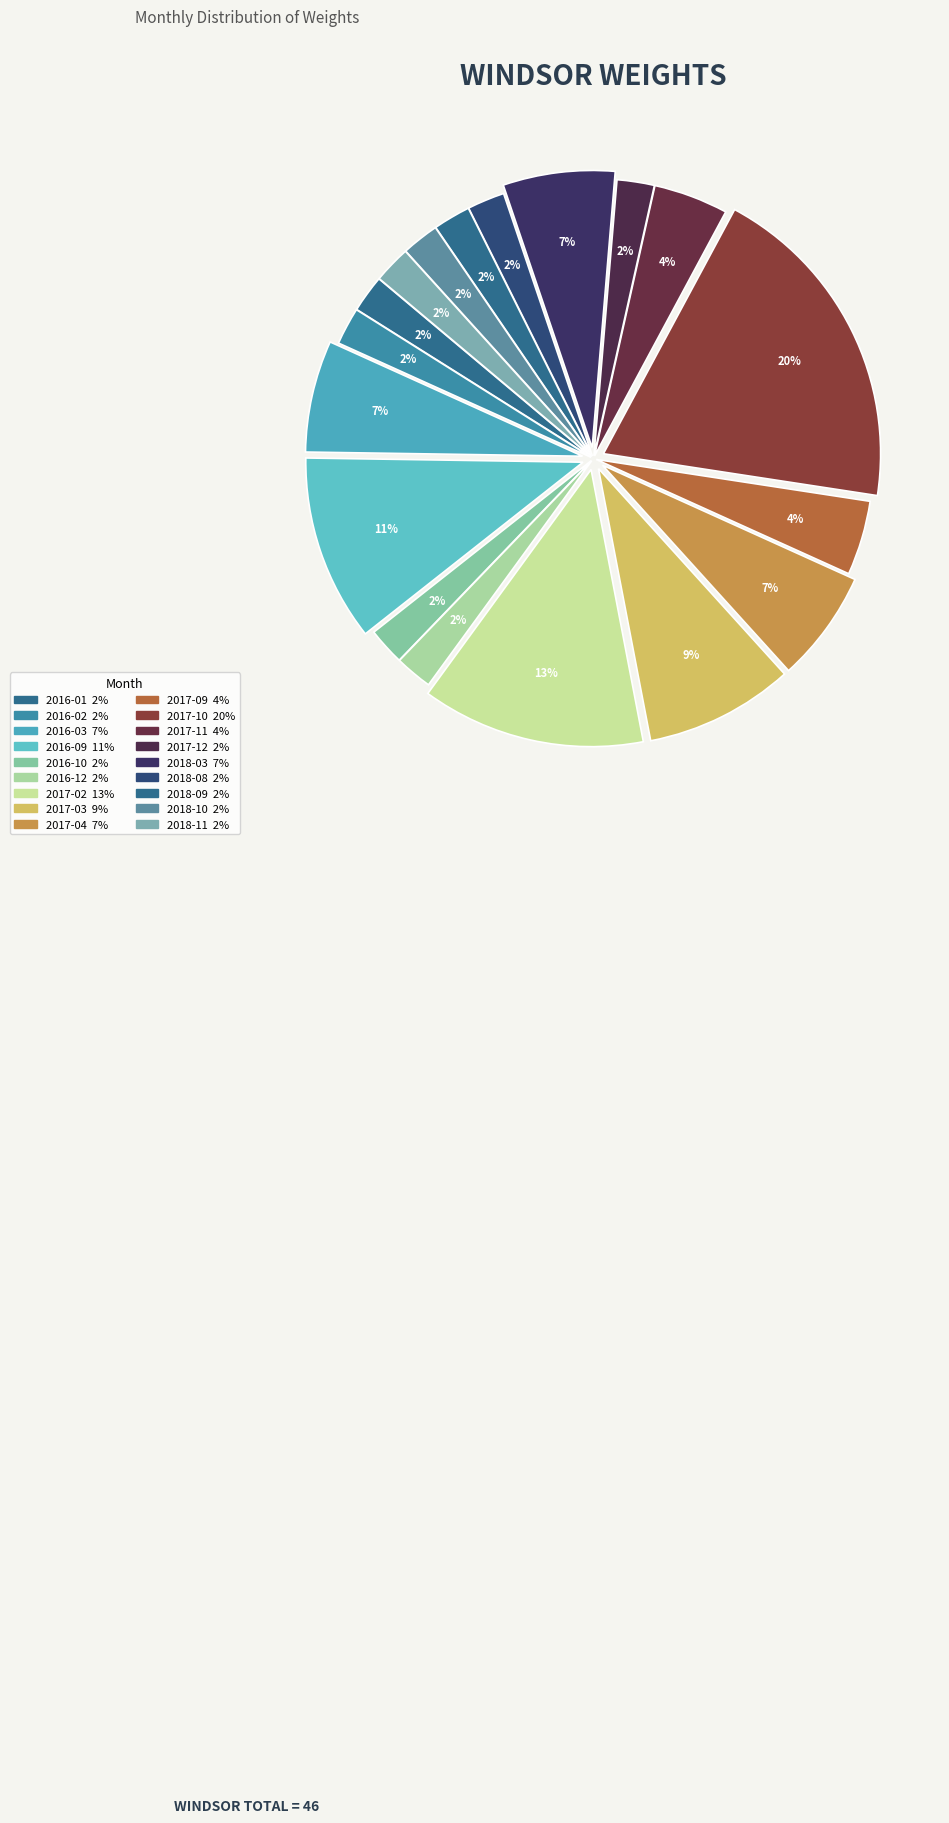

Is it true that 2016-09 is 11% of the pie?

True